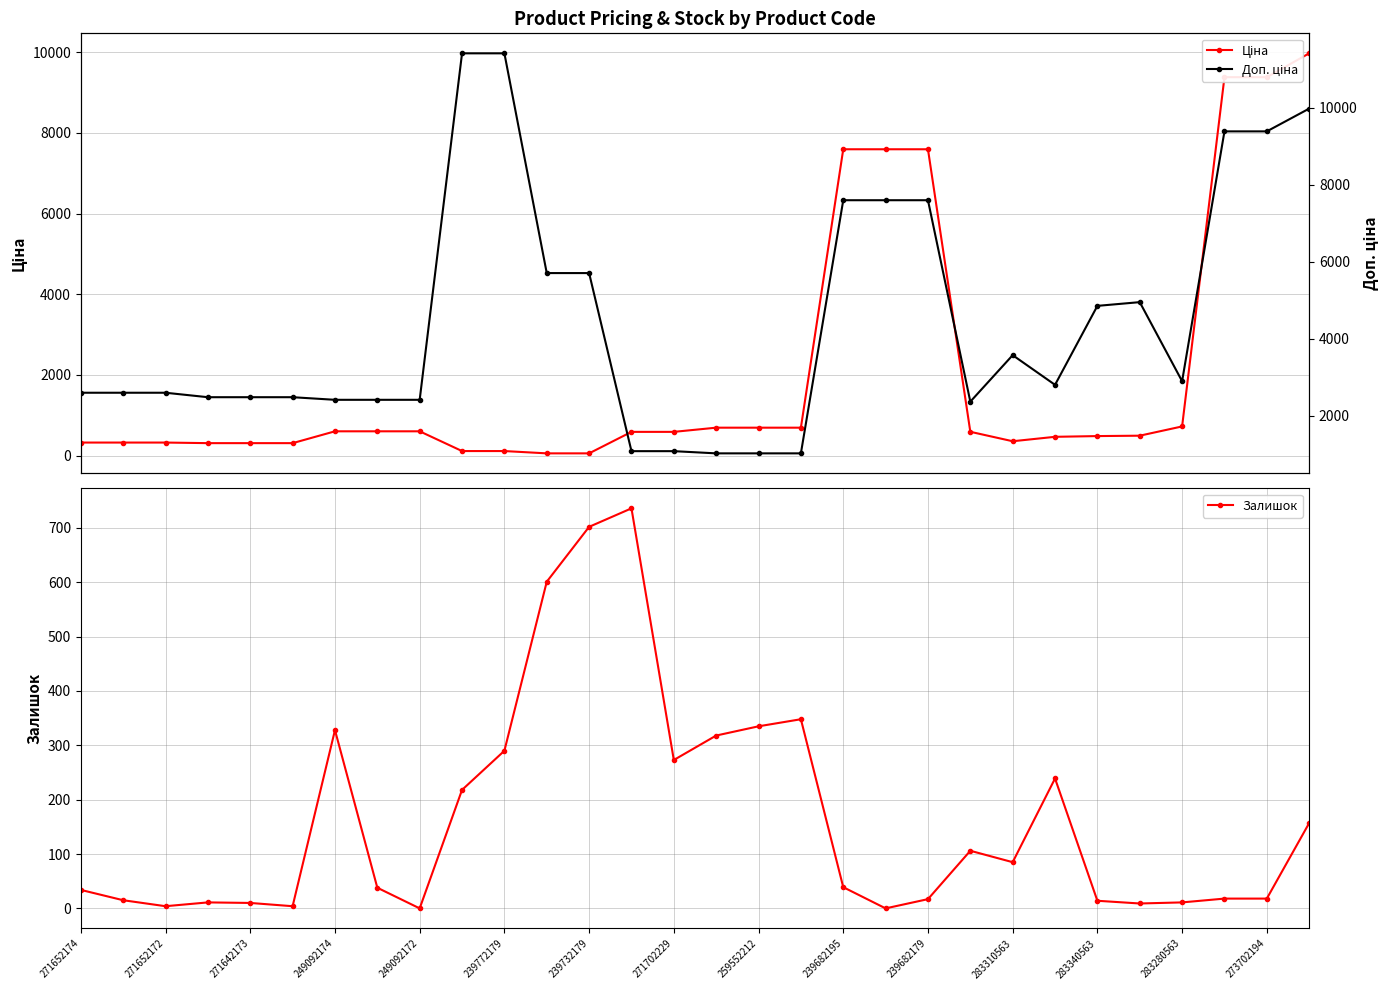

What is the value of the Залишок point at the 30th from the left?

157.0